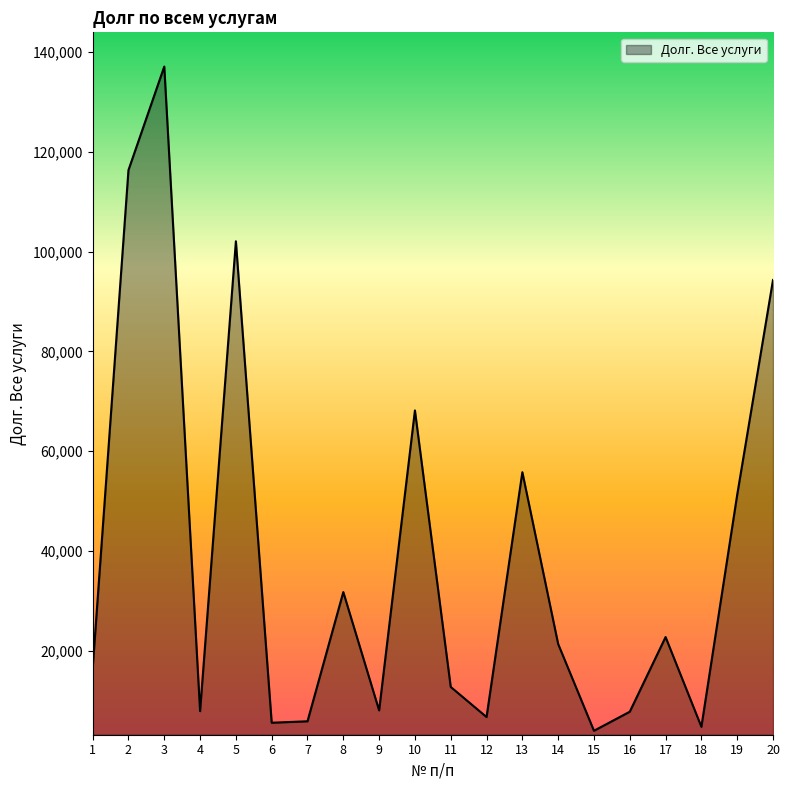

Where does the data first go above 21357?

2